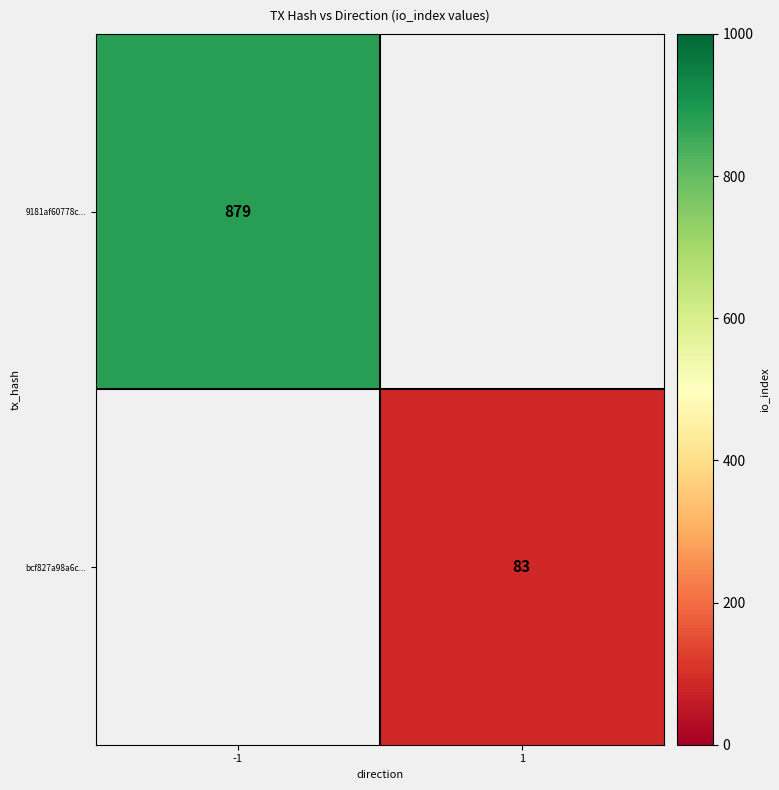

How many categories are shown in the chart?

2